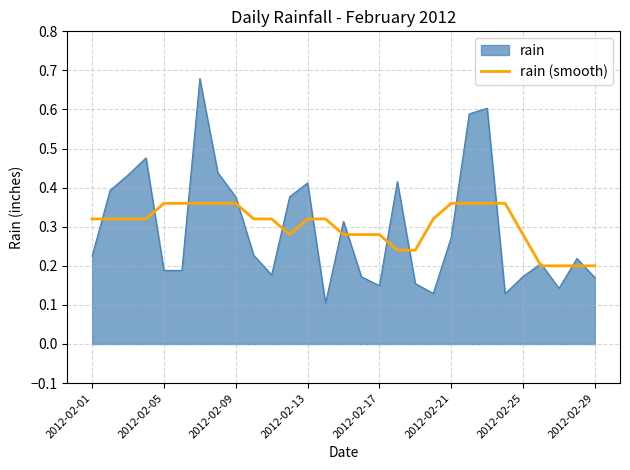

Which series has the largest range (max minus min)?

rain